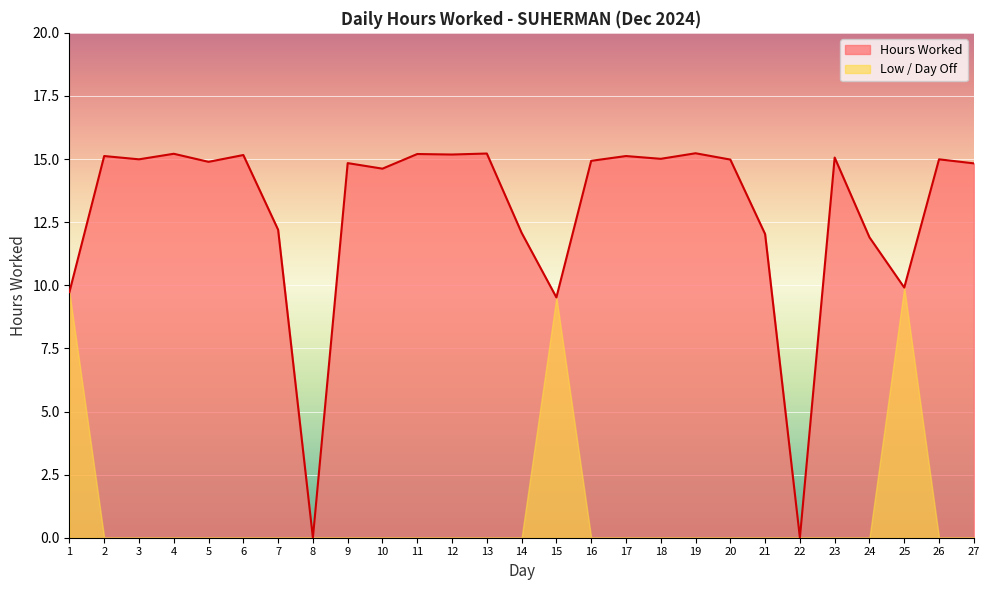

What is the value of the 25th point from the left?

9.9